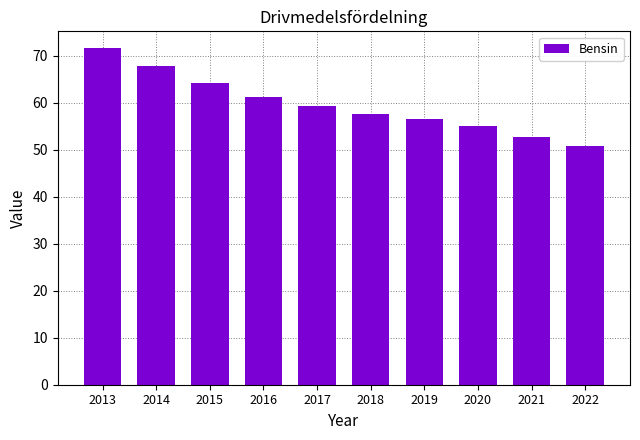

Reading left to right, transcribe all the data shown in this chart.

71.6	67.7	64.3	61.2	59.3	57.5	56.5	55.0	52.7	50.7